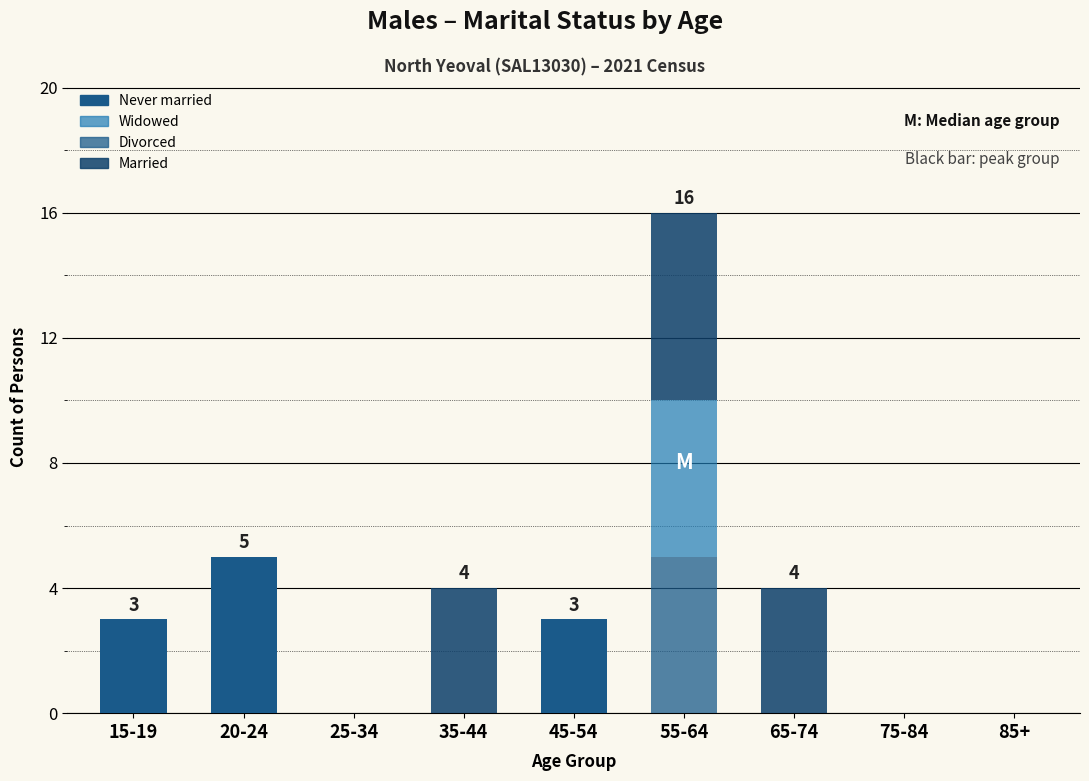

How many distinct data groups are displayed?

4